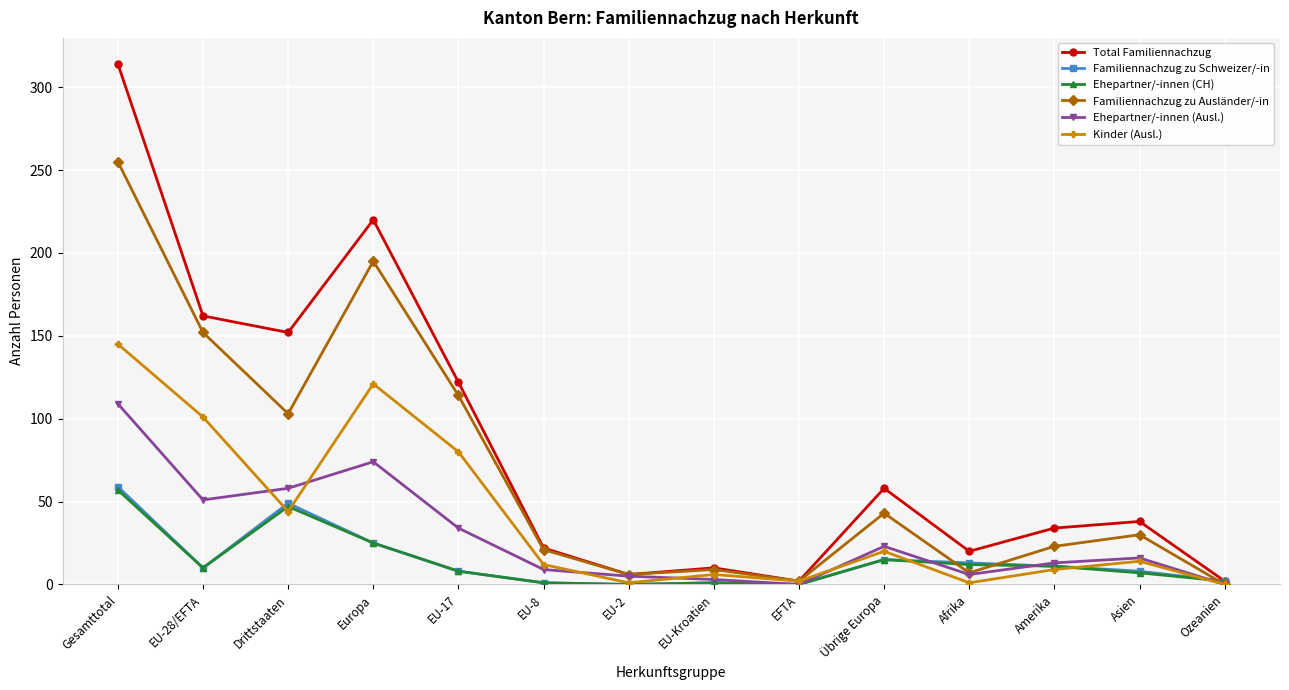

What is the approximate value of Ehepartner/-innen (CH) at Asien, to the nearest 10?

10